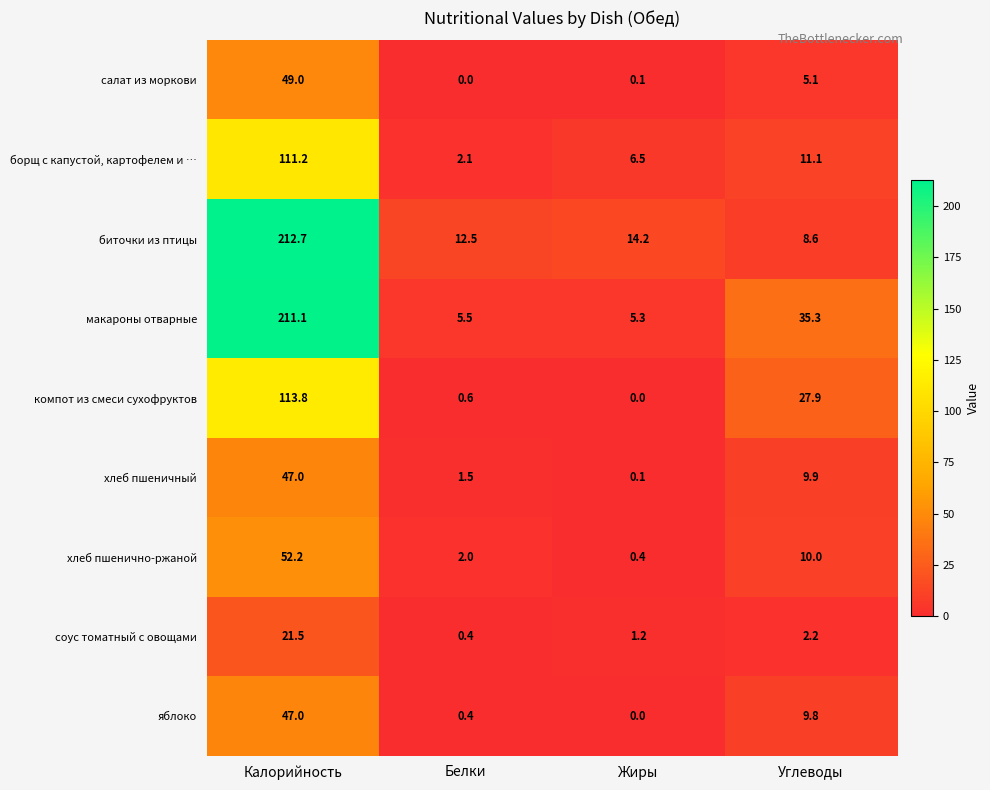

What is the total value across all series at Углеводы?

119.9